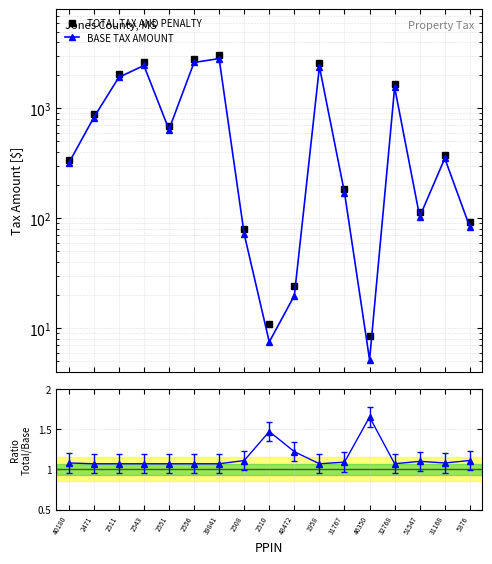

List the series in order of their overall mean, lowest first.

BASE TAX AMOUNT, TOTAL TAX AND PENALTY